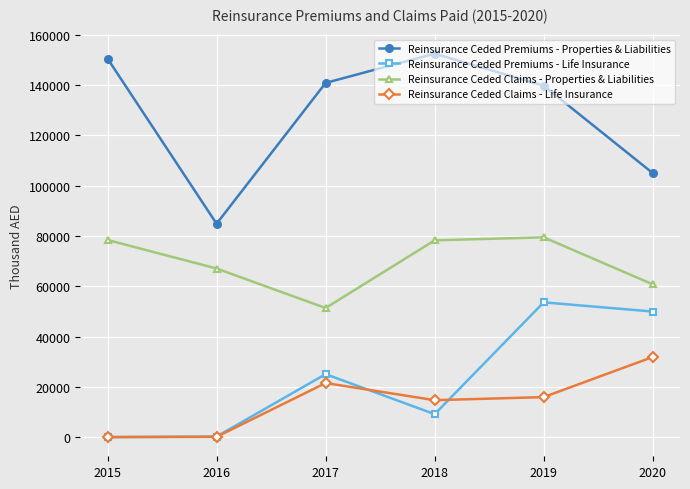

What is the value of the Reinsurance Ceded Premiums - Properties & Liabilities point at the 2nd from the left?

84861.0